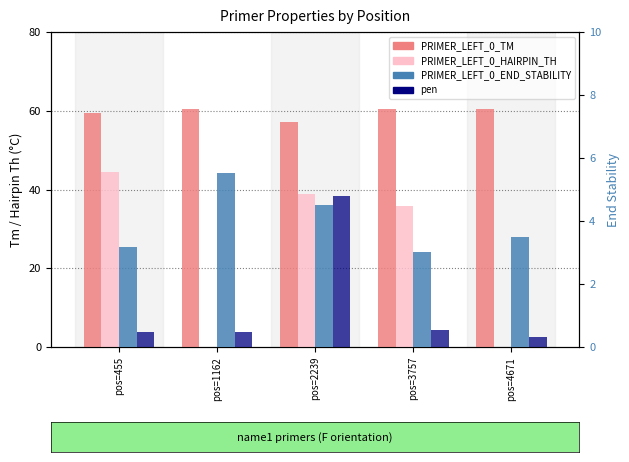

Where is PRIMER_LEFT_0_TM nearest to the value 58?

pos=2239